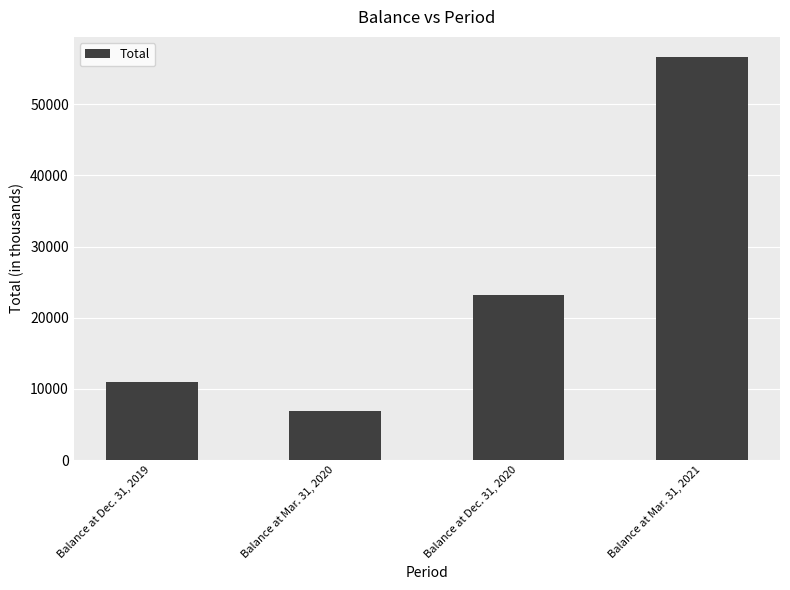

Reading left to right, what are all the values shown in this chart?

11019	6936	23139	56646